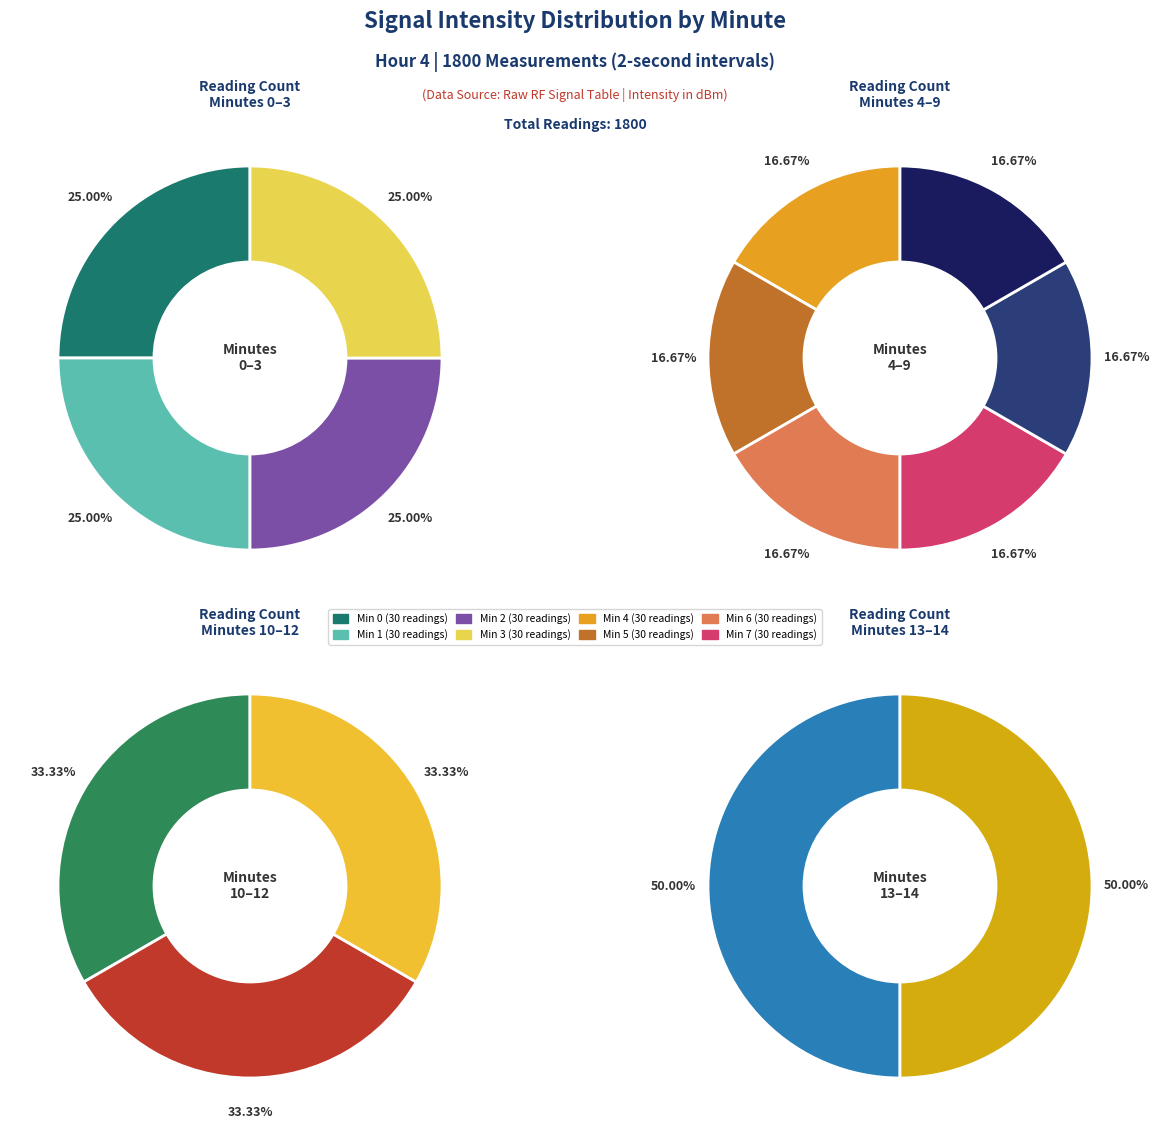

Is it true that 6 is 1% of the pie?

False